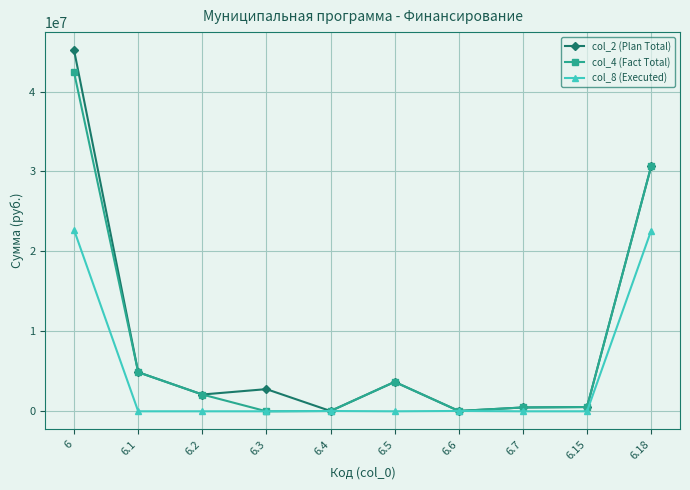

At which category is the sum across all series the highest?

6